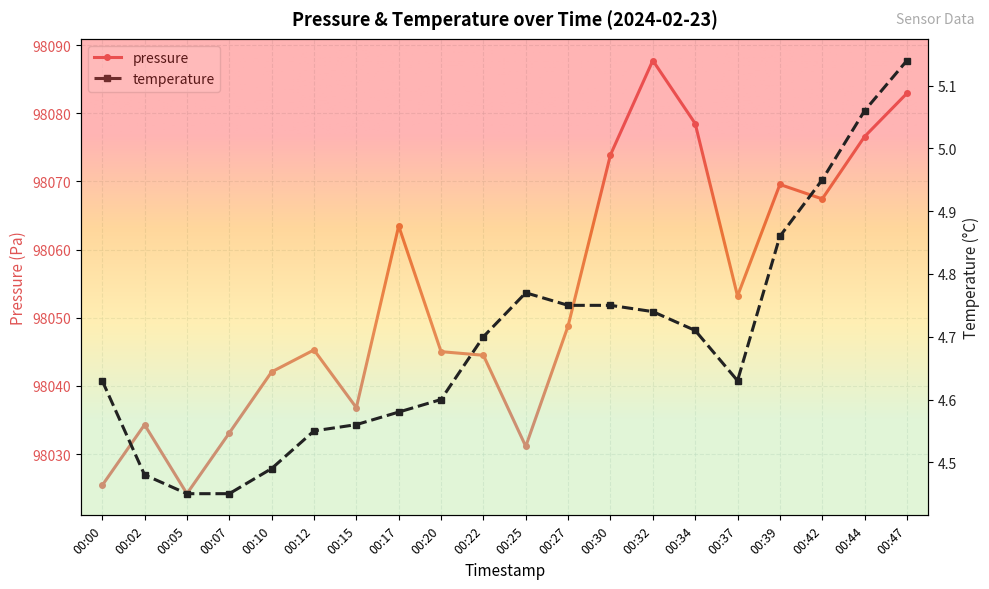

How many distinct data groups are displayed?

2